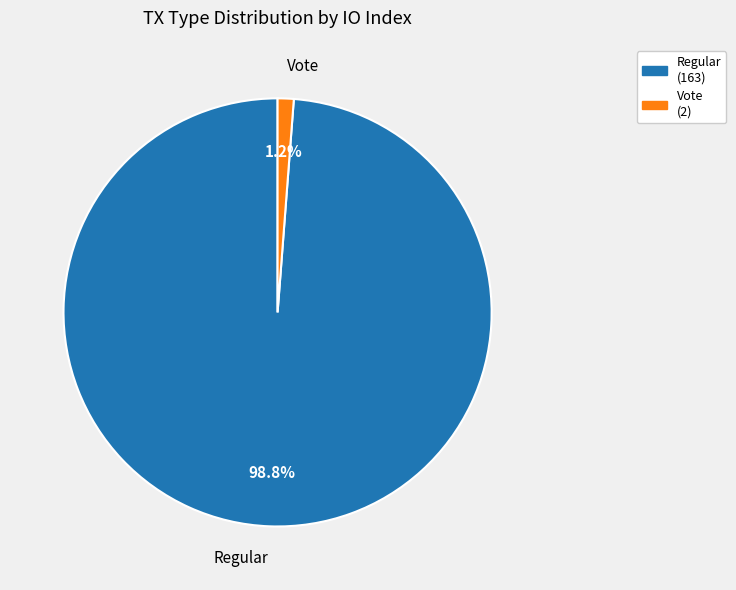

To the nearest percent, what is the combined percentage of Regular and Vote?

100%